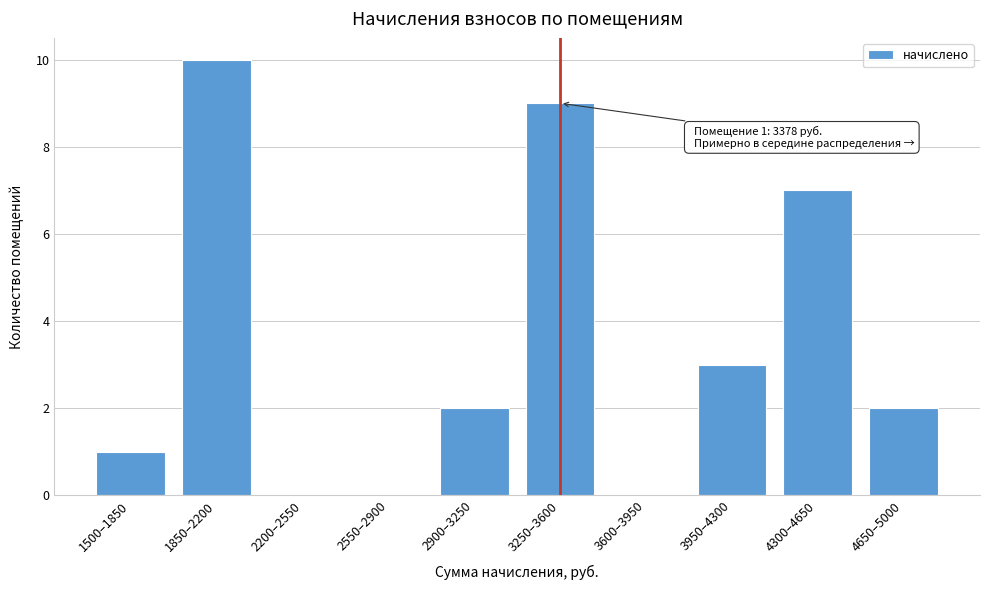

Reading left to right, extract all data points from this chart.

1500–1850=1	1850–2200=10	2200–2550=0	2550–2900=0	2900–3250=2	3250–3600=9	3600–3950=0	3950–4300=3	4300–4650=7	4650–5000=2